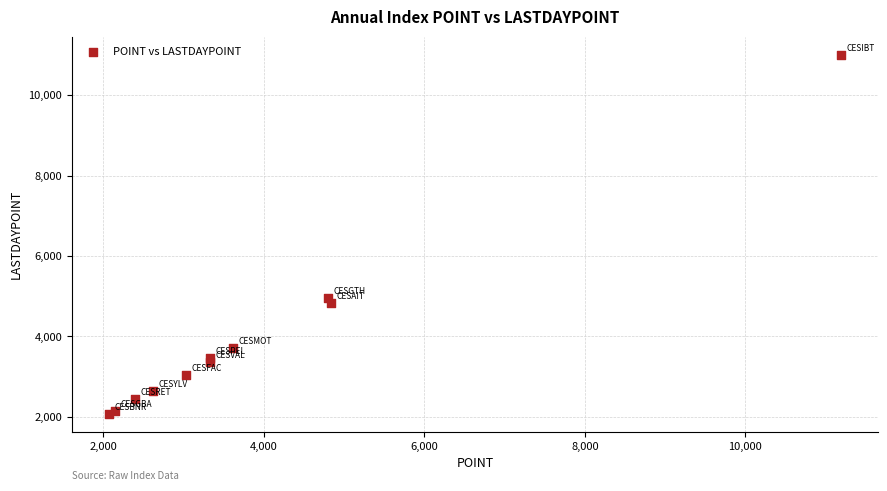

What Y value in the scatter plot is closest to 6544?

4953.1